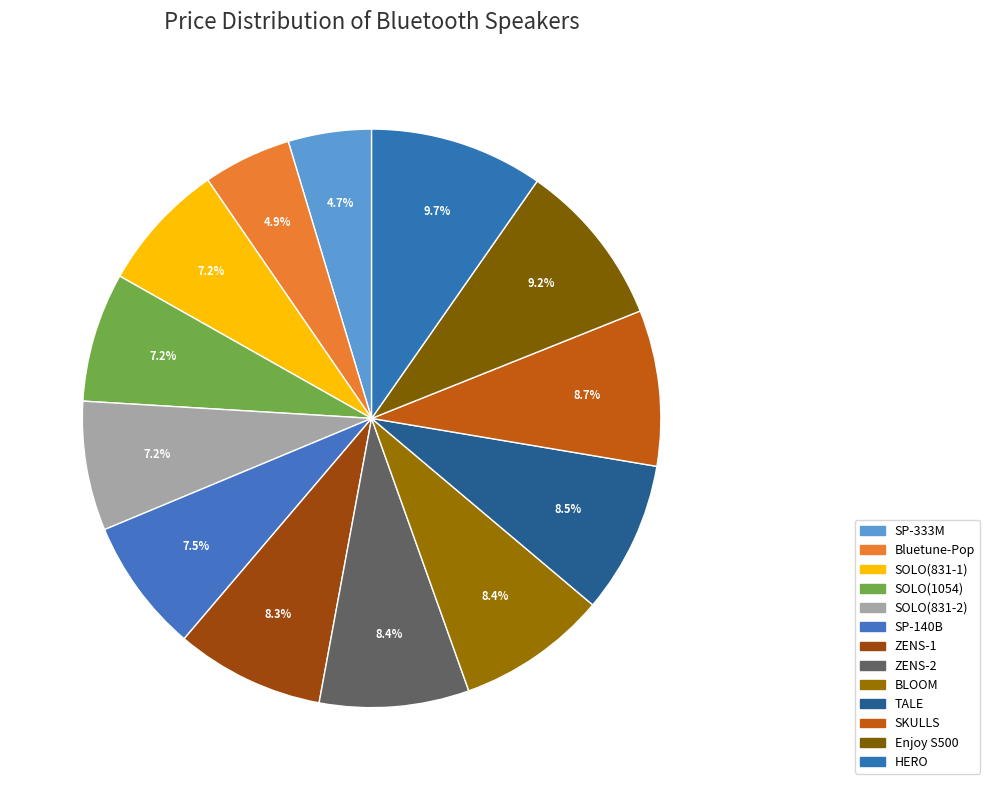

How many slices are in this pie chart?

13